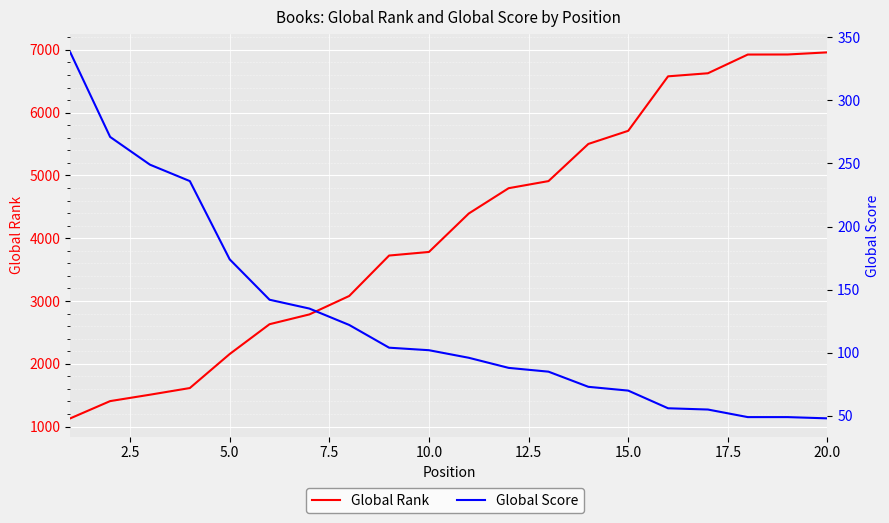

Is this an area chart (filled region under the line)?

No